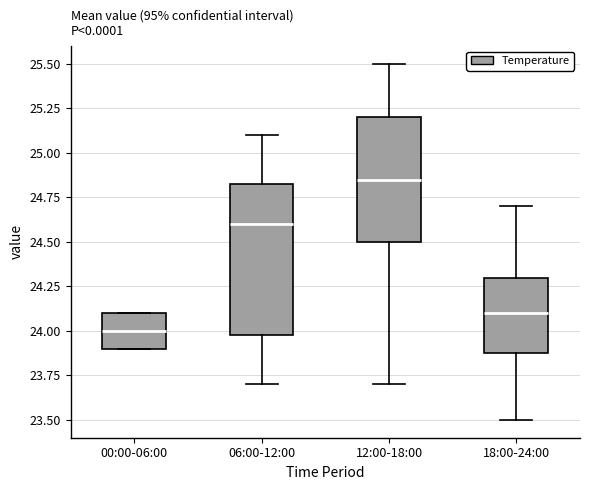

Reading left to right, read every box against the y-axis: the position of its median line, the range the box covers, and the ends of its whiskers. The values are not printed on the chart, so give them approximately, as read against the axis.

00:00-06:00: median 24.00, box 23.90 to 24.10, whiskers 23.90 to 24.10
06:00-12:00: median 24.60, box 24.00 to 24.85, whiskers 23.70 to 25.10
12:00-18:00: median 24.85, box 24.50 to 25.20, whiskers 23.70 to 25.50
18:00-24:00: median 24.10, box 23.90 to 24.30, whiskers 23.50 to 24.70